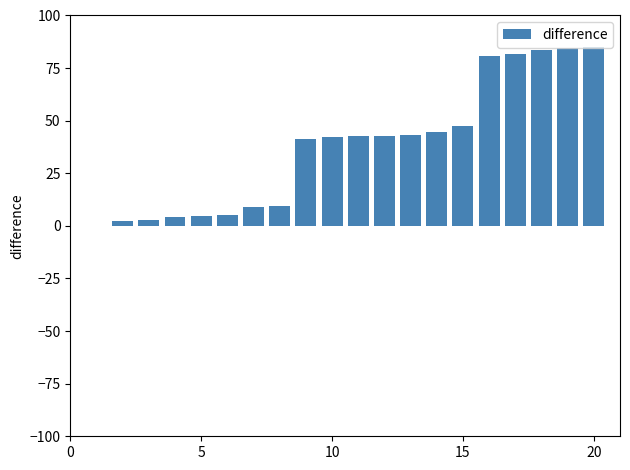

How many distinct data groups are displayed?

1